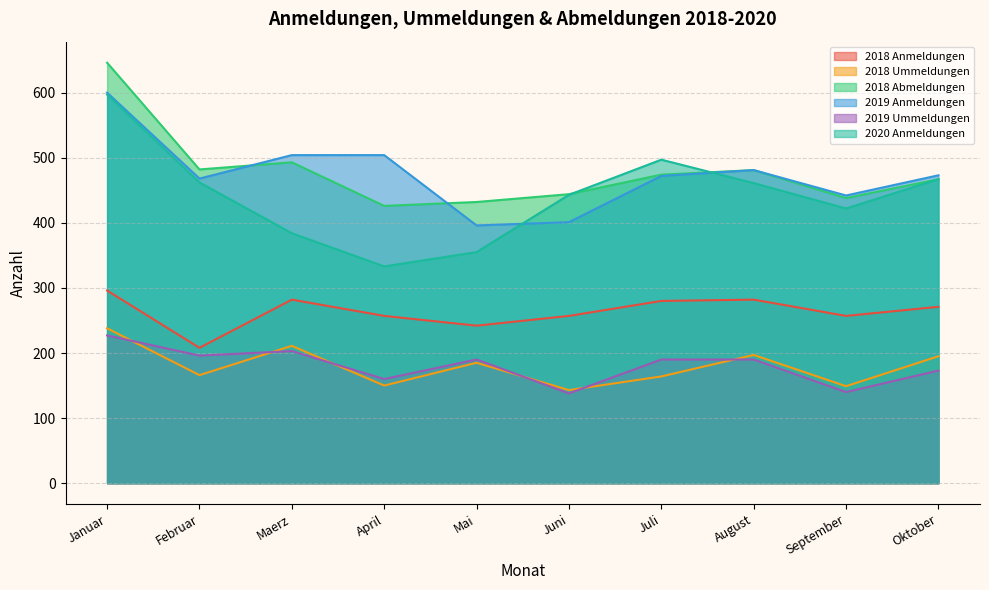

How many series are shown in this chart?

6